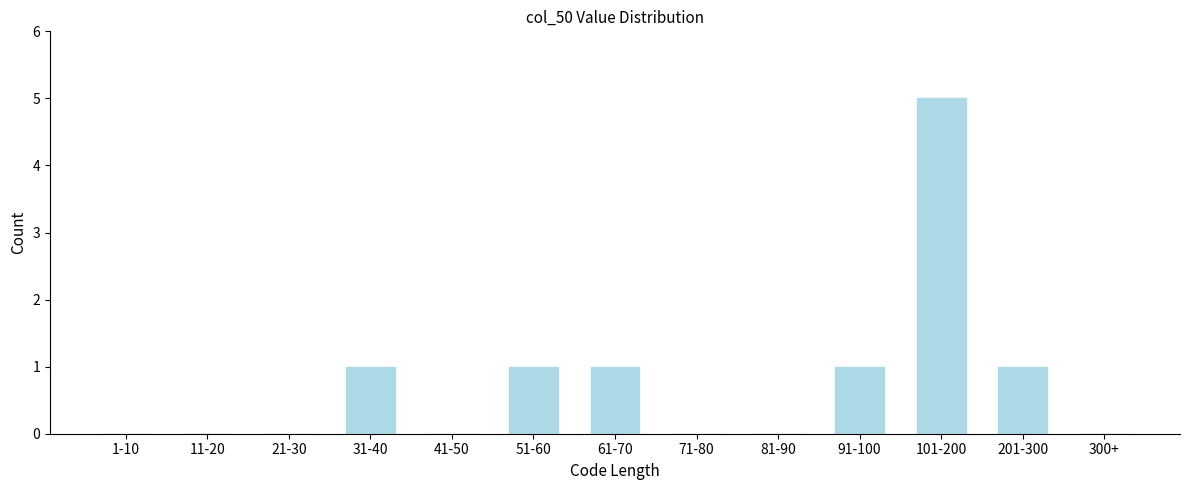

Reading left to right, transcribe all the data shown in this chart.

1-10=0	11-20=0	21-30=0	31-40=1	41-50=0	51-60=1	61-70=1	71-80=0	81-90=0	91-100=1	101-200=5	201-300=1	300+=0